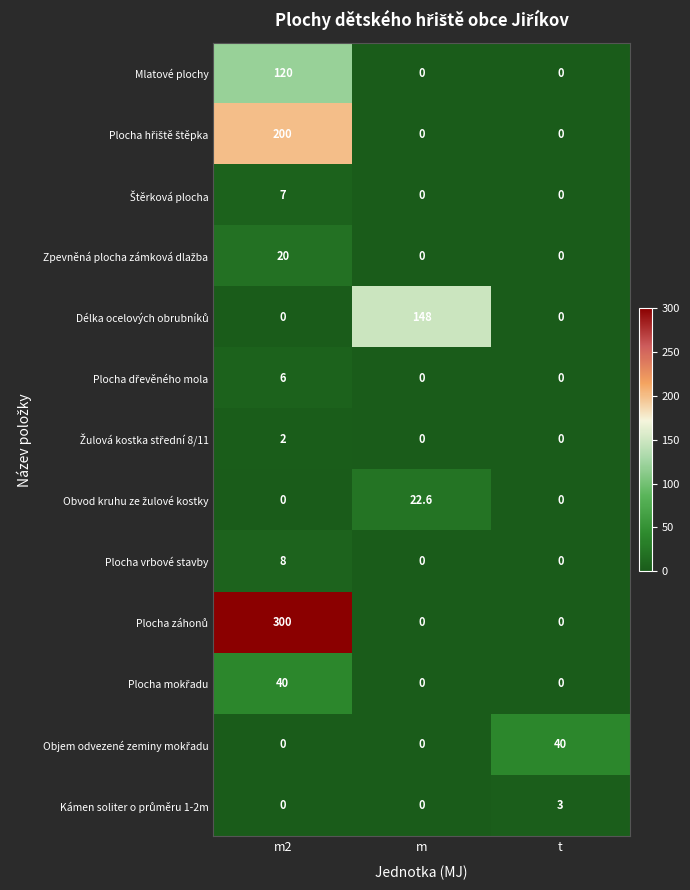

How many data points does each series have?

3